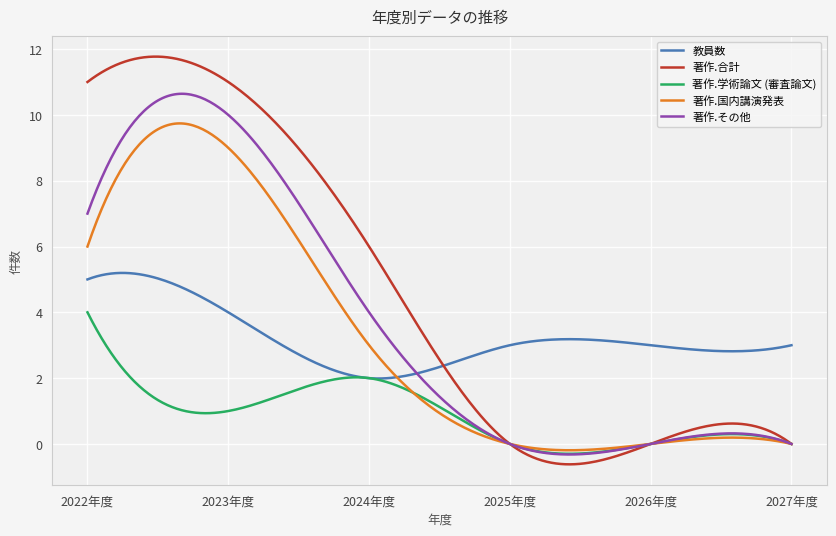

Is this an area chart (filled region under the line)?

No